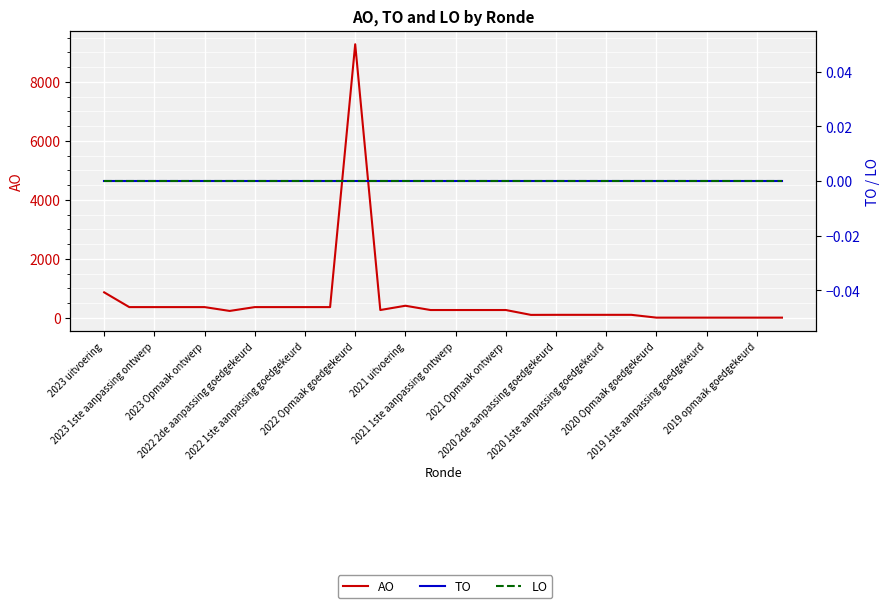

True or false: AO and LO intersect in this chart.

False